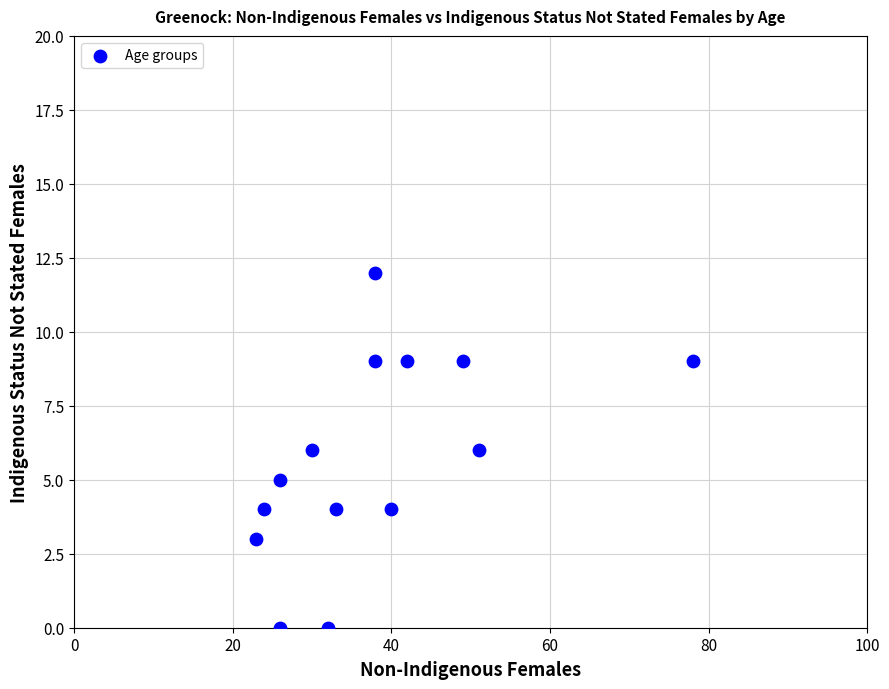

What is the range of X values (max minus min)?

55